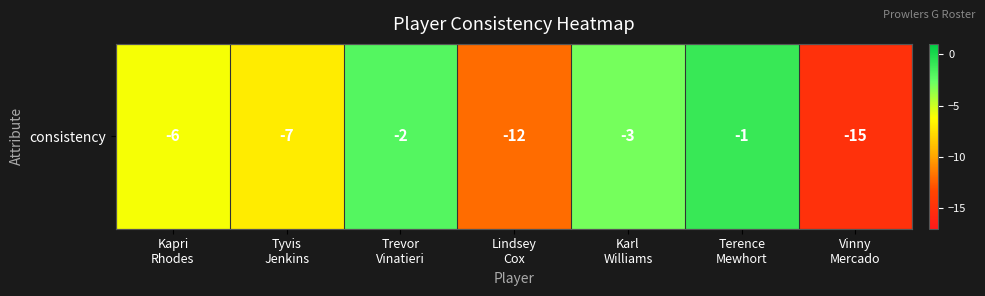

What is the sum of the values at Karl
Williams and Kapri
Rhodes?

-9